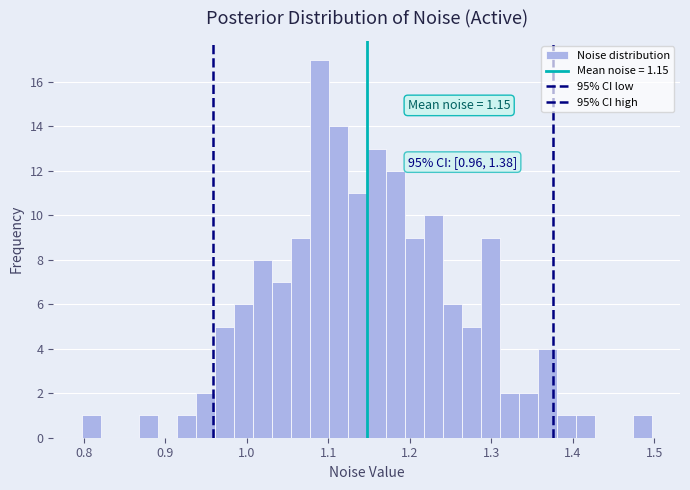

Around what value on the x-axis is the tallest bar? Give the approximate position of its centre, as read against the axis.

1.09